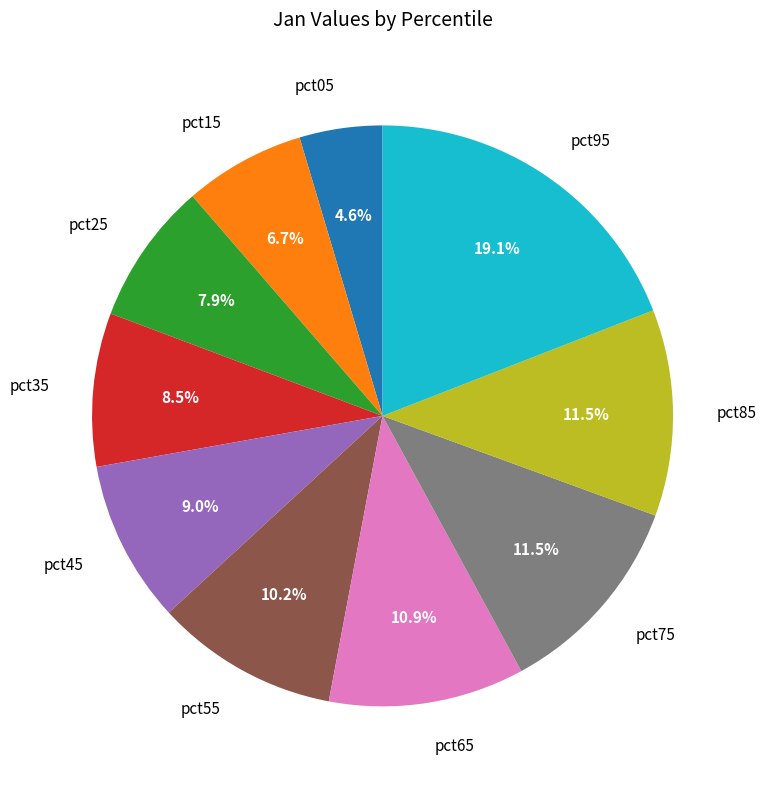

Is there any slice that represents more than half of the pie?

No